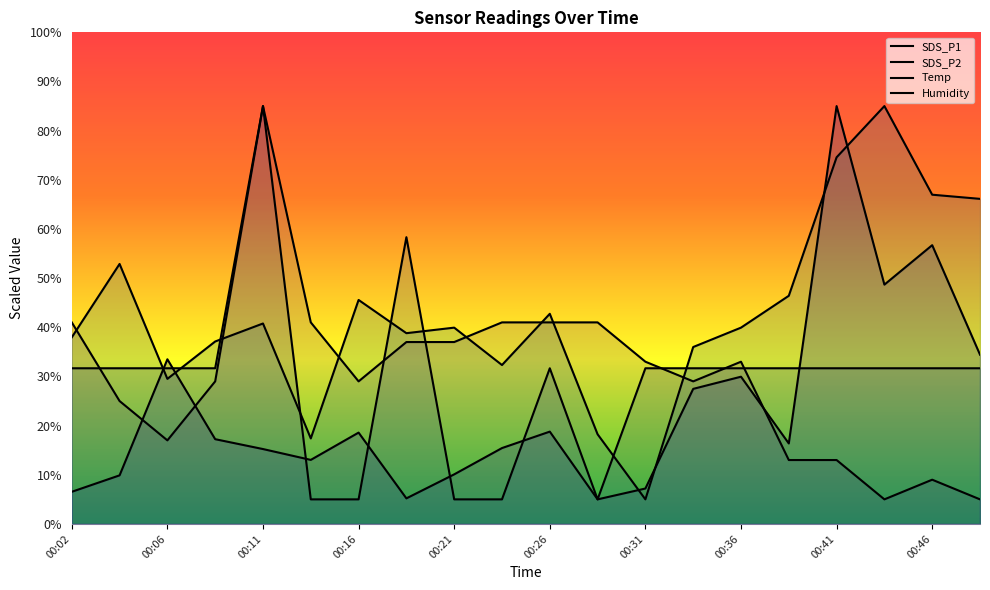

What is the value of the SDS_P2 point at the 1st from the left?

38.0